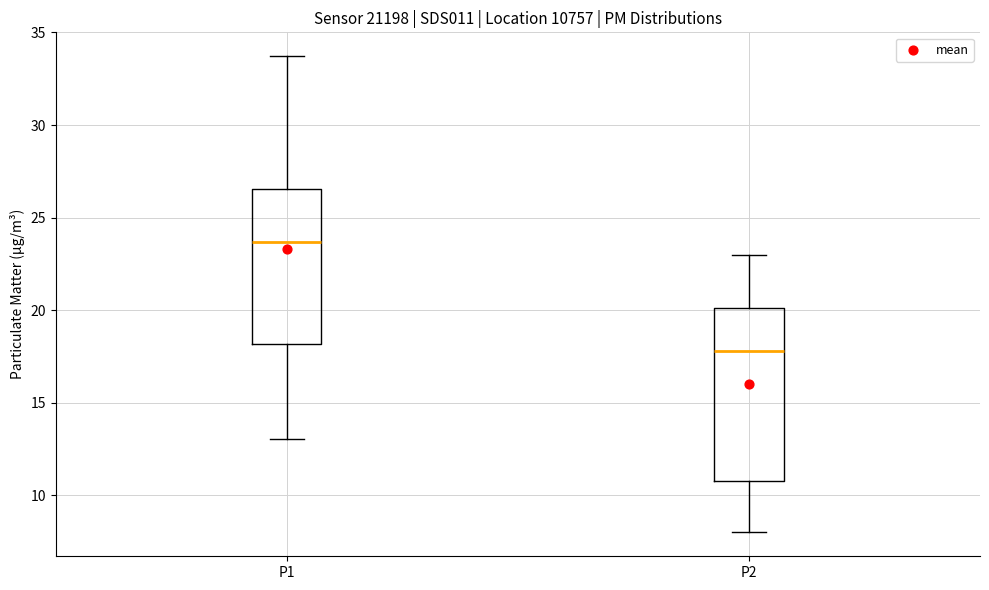

Which box is the tallest, from its lower edge to its upper edge?

P2